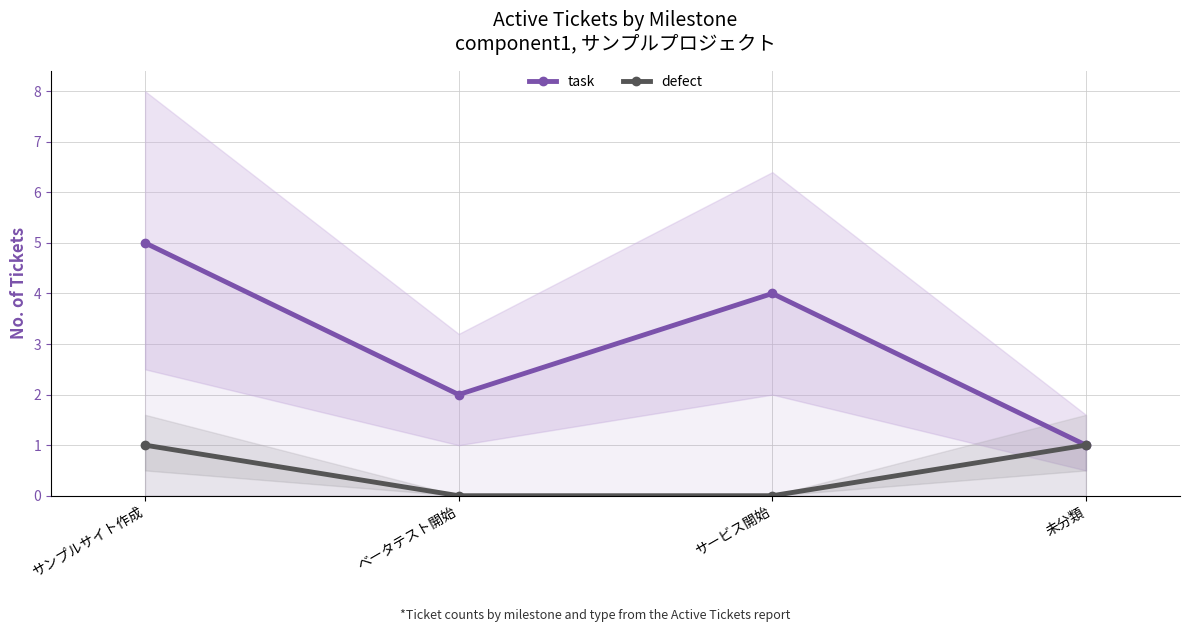

True or false: task and defect cross at least once.

False